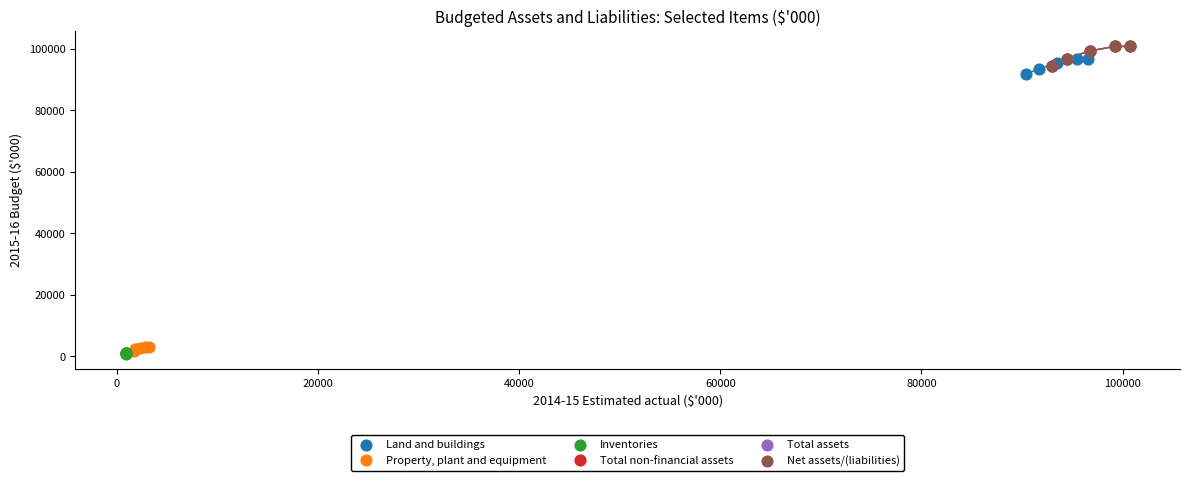

What are all the series names shown in the legend?

Land and buildings, Property, plant and equipment, Inventories, Total non-financial assets, Total assets, Net assets/(liabilities)